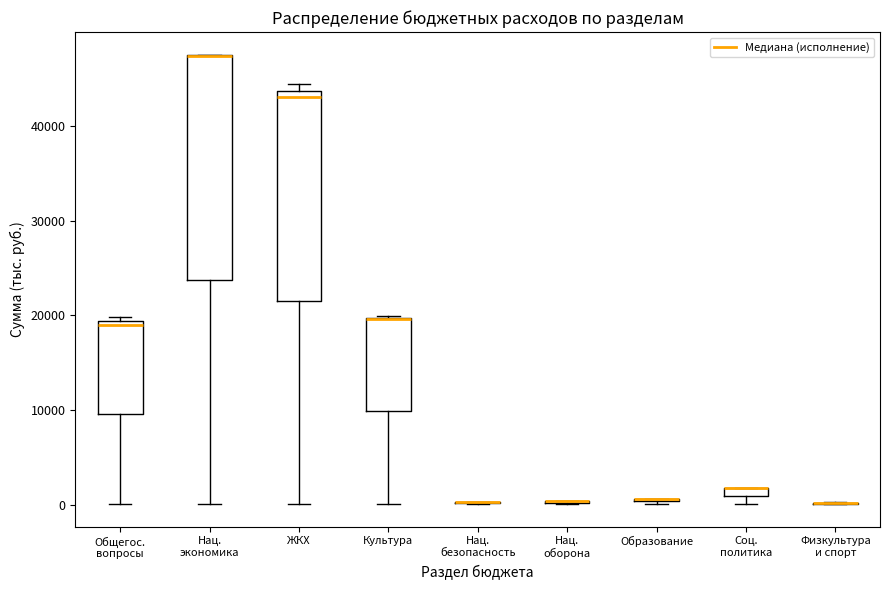

Where is the upper edge of the box for Соц. политика on the y-axis? The values are not printed on the chart, so give them approximately, as read against the axis.

2000